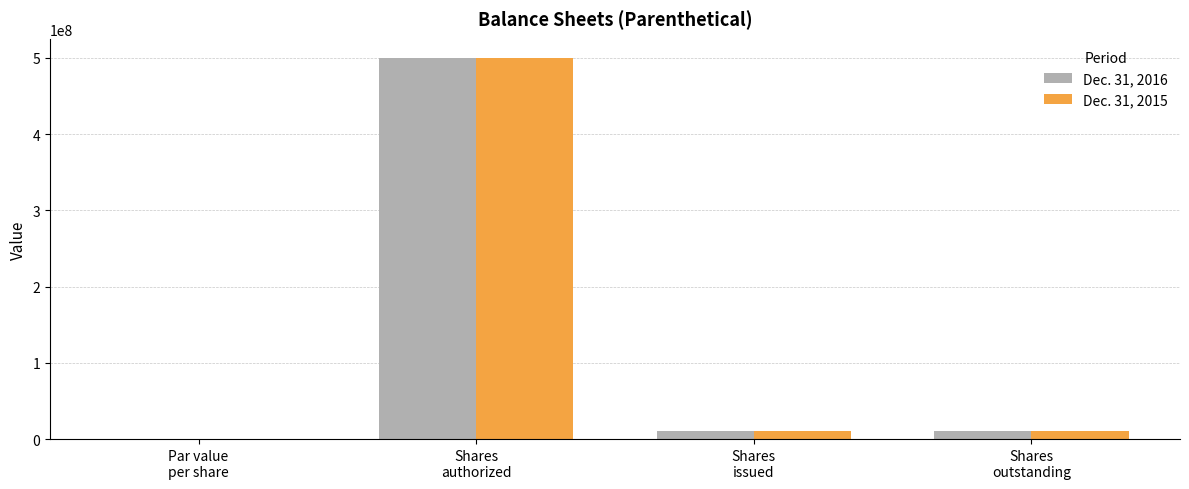

What is the sum of all Dec. 31, 2015 values?

520000000.0